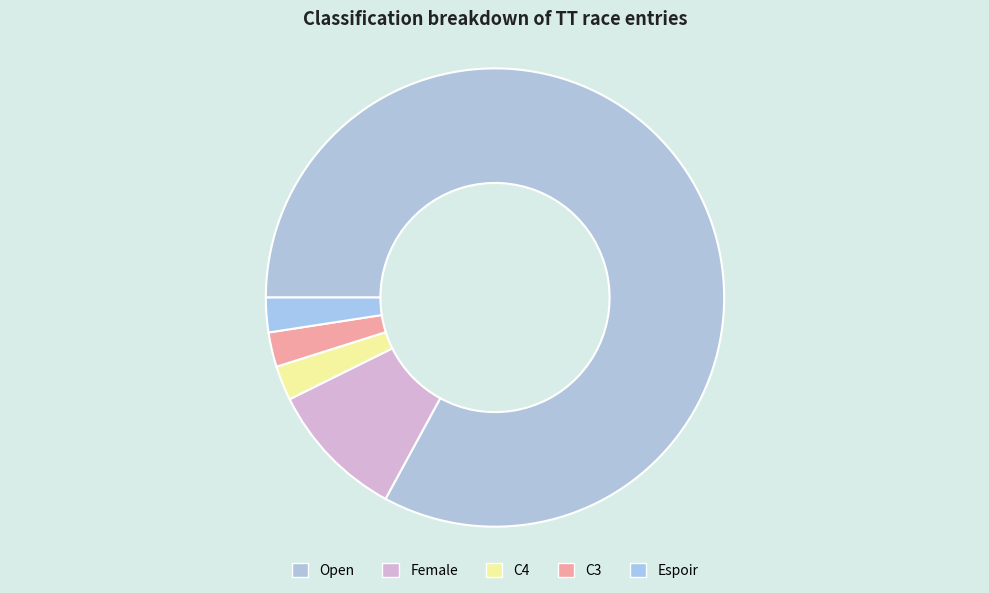

How many segments does this pie chart have?

5